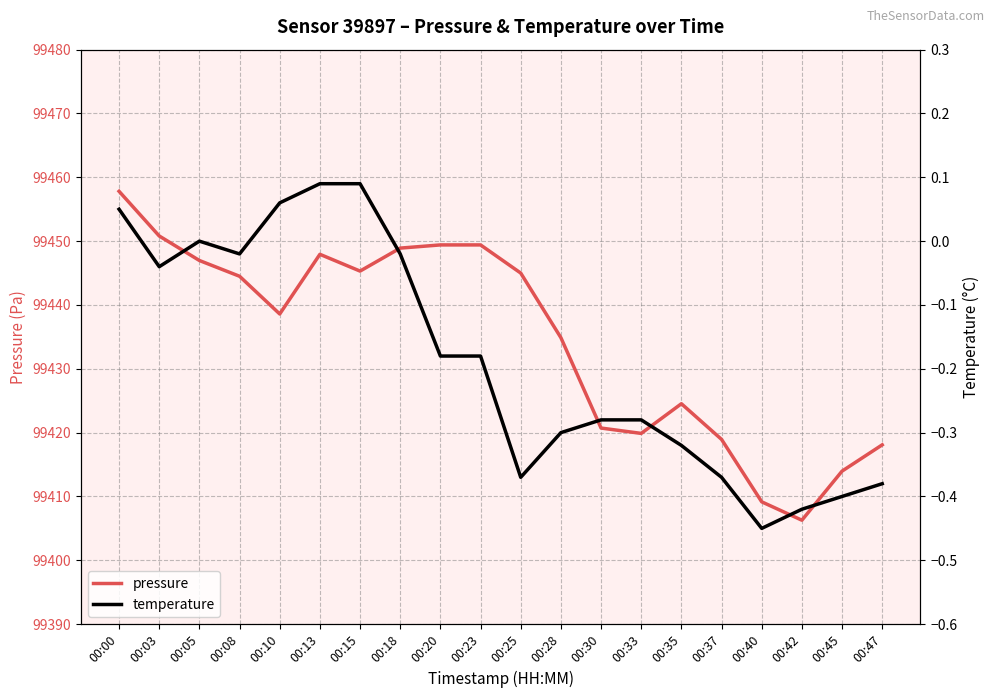

Reading left to right, extract all data points from this chart.

pressure: 00:00=99457.8	00:03=99450.8	00:05=99447.0	00:08=99444.5	00:10=99438.6	00:13=99447.9	00:15=99445.3	00:18=99448.9	00:20=99449.4	00:23=99449.4	00:25=99445.0	00:28=99434.9	00:30=99420.7	00:33=99419.9	00:35=99424.5	00:37=99418.9	00:40=99409.2	00:42=99406.3	00:45=99414.0	00:47=99418.1
temperature: 00:00=0.1	00:03=-0.0	00:05=0.0	00:08=-0.0	00:10=0.1	00:13=0.1	00:15=0.1	00:18=-0.0	00:20=-0.2	00:23=-0.2	00:25=-0.4	00:28=-0.3	00:30=-0.3	00:33=-0.3	00:35=-0.3	00:37=-0.4	00:40=-0.5	00:42=-0.4	00:45=-0.4	00:47=-0.4